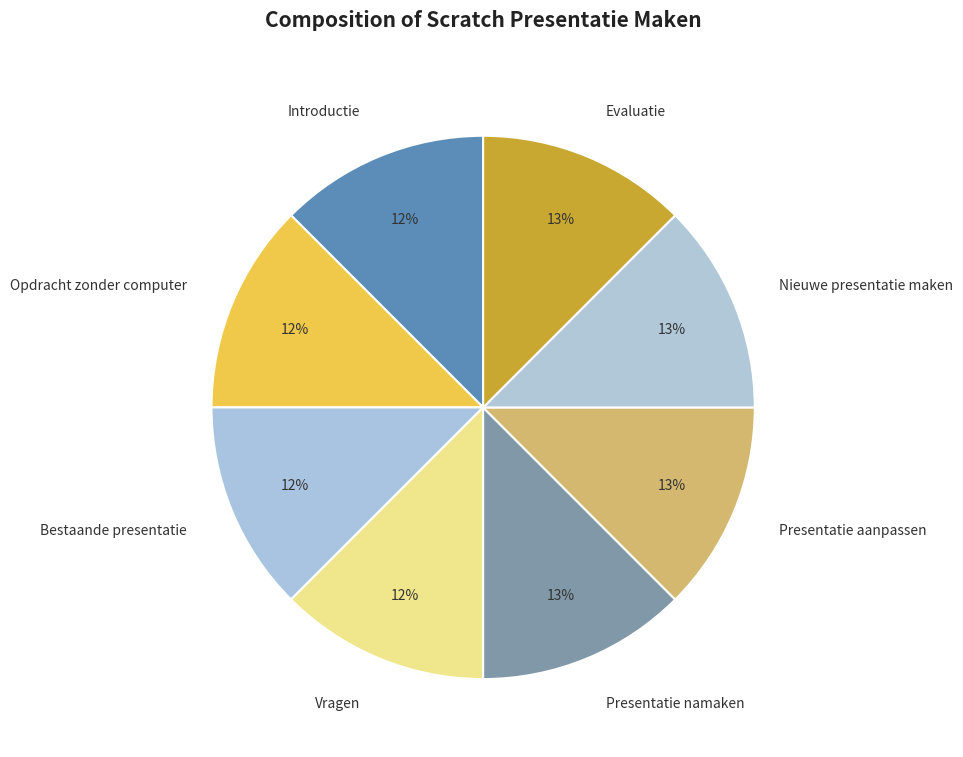

Is Opdracht zonder computer the majority of the pie?

No